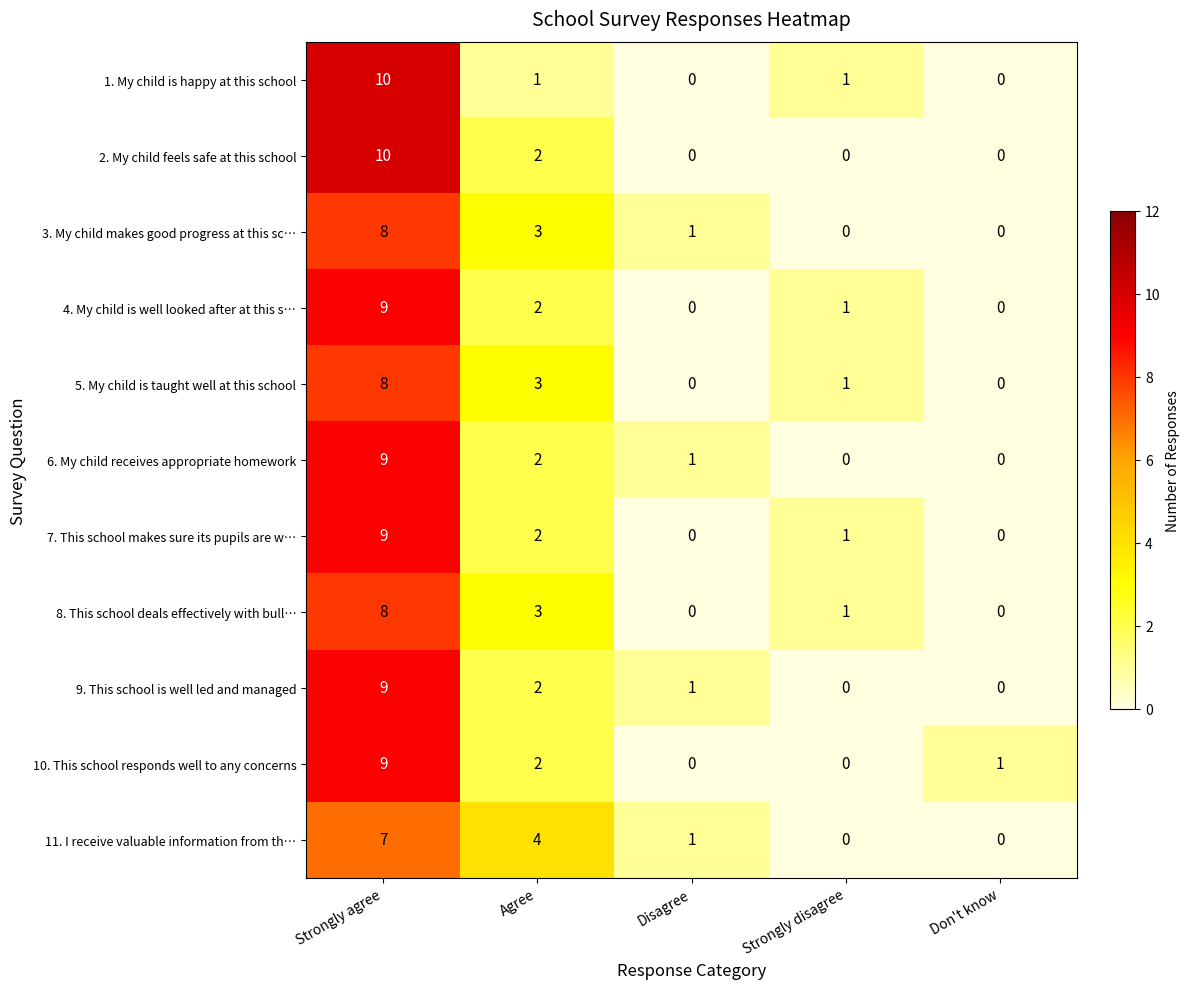

Is the value of 11. I receive valuable information from th… at Agree greater than the value of 1. My child is happy at this school at Disagree?

Yes